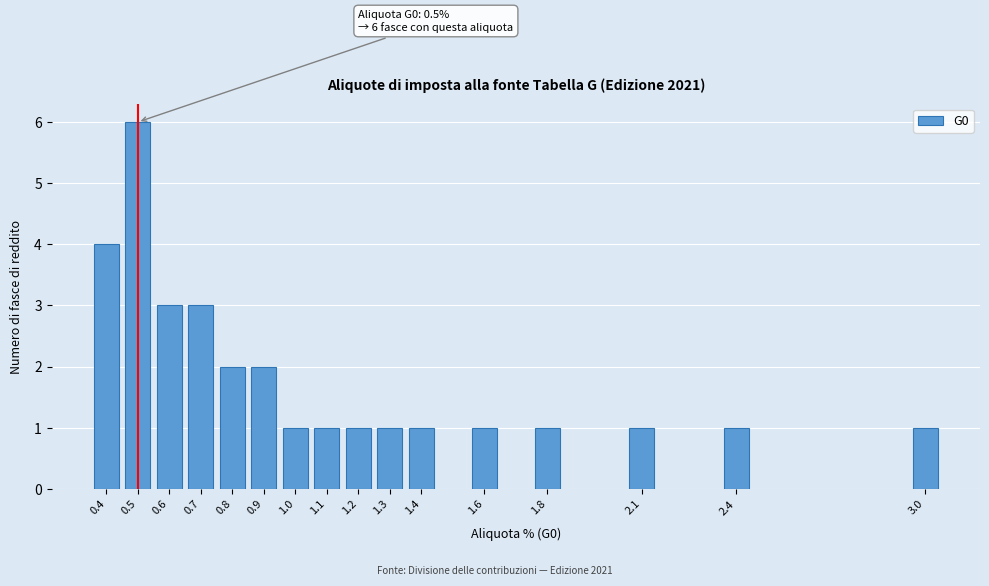

Reading left to right, what are all the values shown in this chart?

4	6	3	3	2	2	1	1	1	1	1	1	1	1	1	1